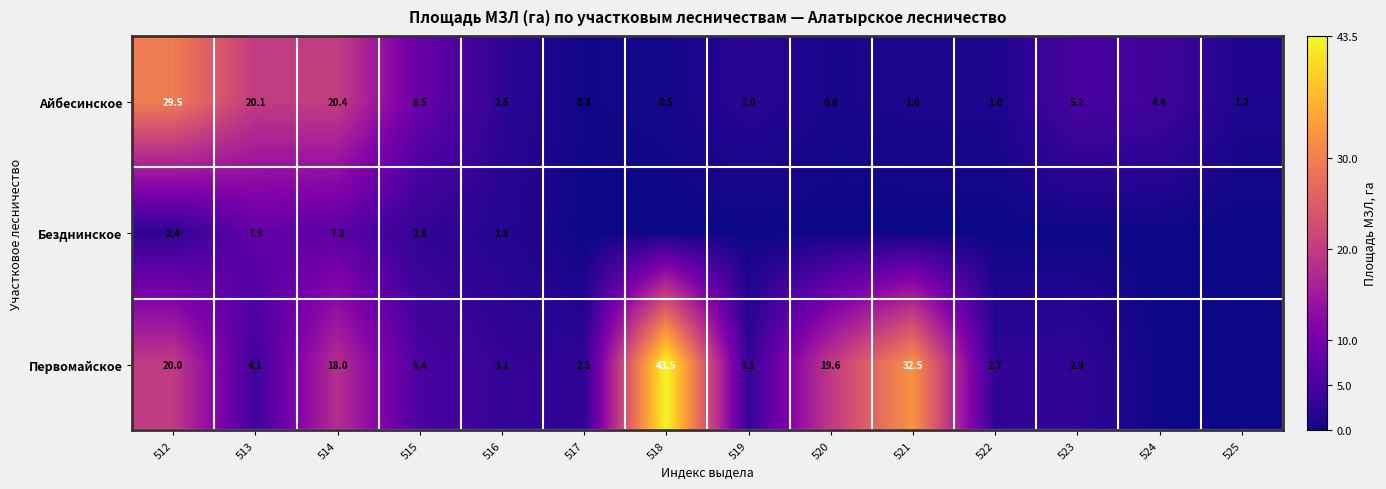

The value of Первомайское at 515 is 5.4. True or false?

True